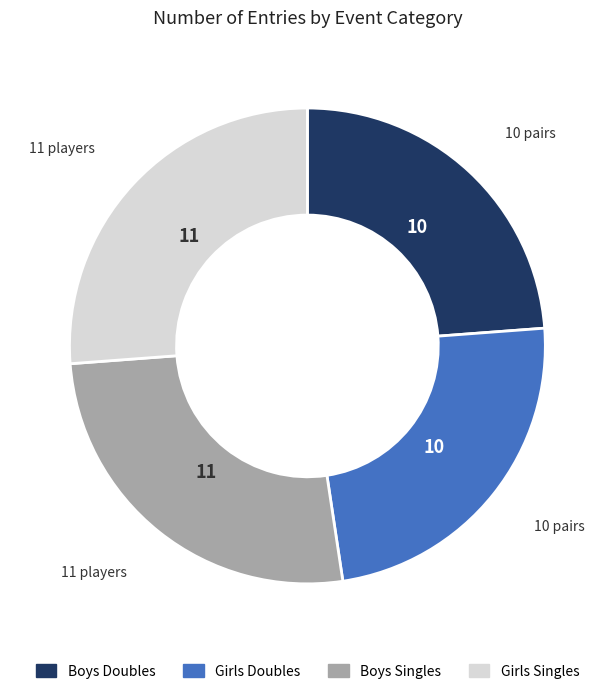

Is there any slice that represents more than half of the pie?

No